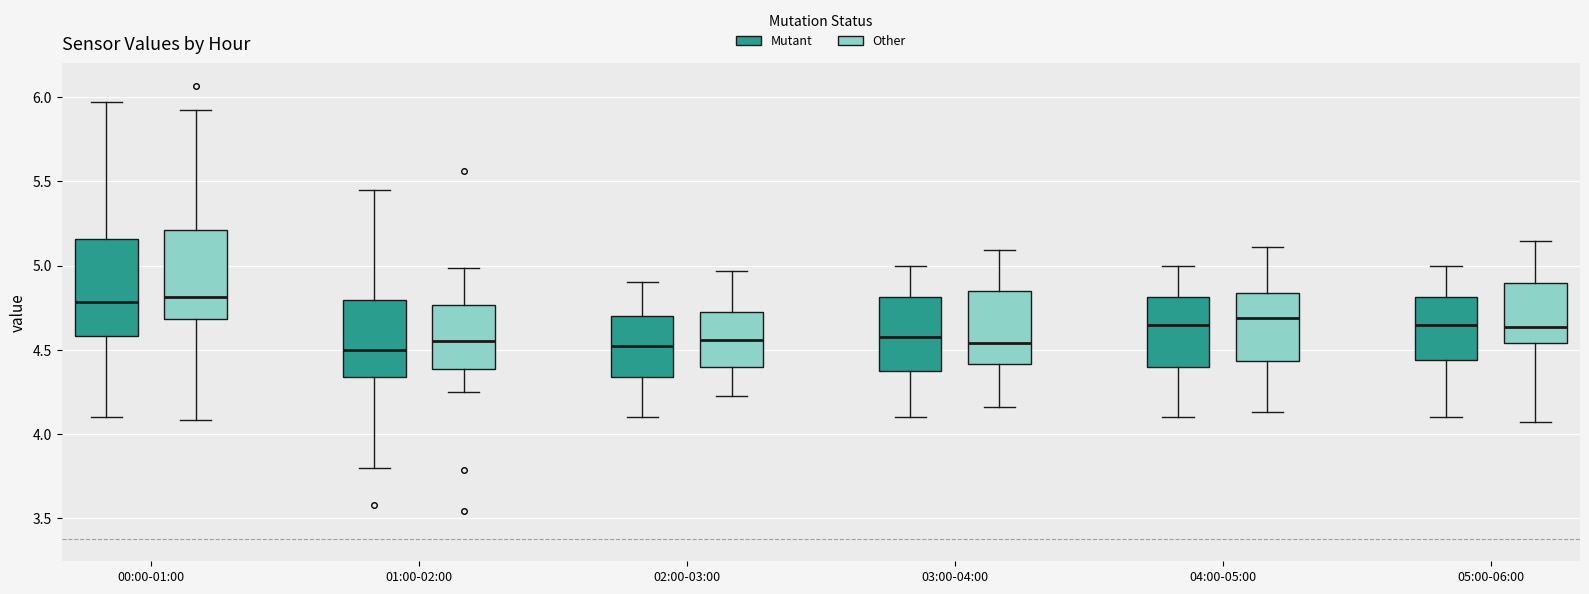

Reading left to right, transcribe this box plot: for each box, give where its median line is, the range the box spans, and where its two whiskers end, as read against the y-axis. The values are not printed on the chart, so give them approximately, as read against the axis.

00:00-01:00 (Mutant): median 4.80, box 4.60 to 5.15, whiskers 4.10 to 5.95
00:00-01:00 (Other): median 4.80, box 4.70 to 5.20, whiskers 4.10 to 5.90
01:00-02:00 (Mutant): median 4.50, box 4.35 to 4.80, whiskers 3.80 to 5.45
01:00-02:00 (Other): median 4.55, box 4.40 to 4.75, whiskers 4.25 to 5.00
02:00-03:00 (Mutant): median 4.55, box 4.35 to 4.70, whiskers 4.10 to 4.90
02:00-03:00 (Other): median 4.55, box 4.40 to 4.75, whiskers 4.25 to 4.95
03:00-04:00 (Mutant): median 4.60, box 4.40 to 4.80, whiskers 4.10 to 5.00
03:00-04:00 (Other): median 4.55, box 4.40 to 4.85, whiskers 4.15 to 5.10
04:00-05:00 (Mutant): median 4.65, box 4.40 to 4.80, whiskers 4.10 to 5.00
04:00-05:00 (Other): median 4.70, box 4.45 to 4.85, whiskers 4.15 to 5.10
05:00-06:00 (Mutant): median 4.65, box 4.45 to 4.80, whiskers 4.10 to 5.00
05:00-06:00 (Other): median 4.65, box 4.55 to 4.90, whiskers 4.05 to 5.15